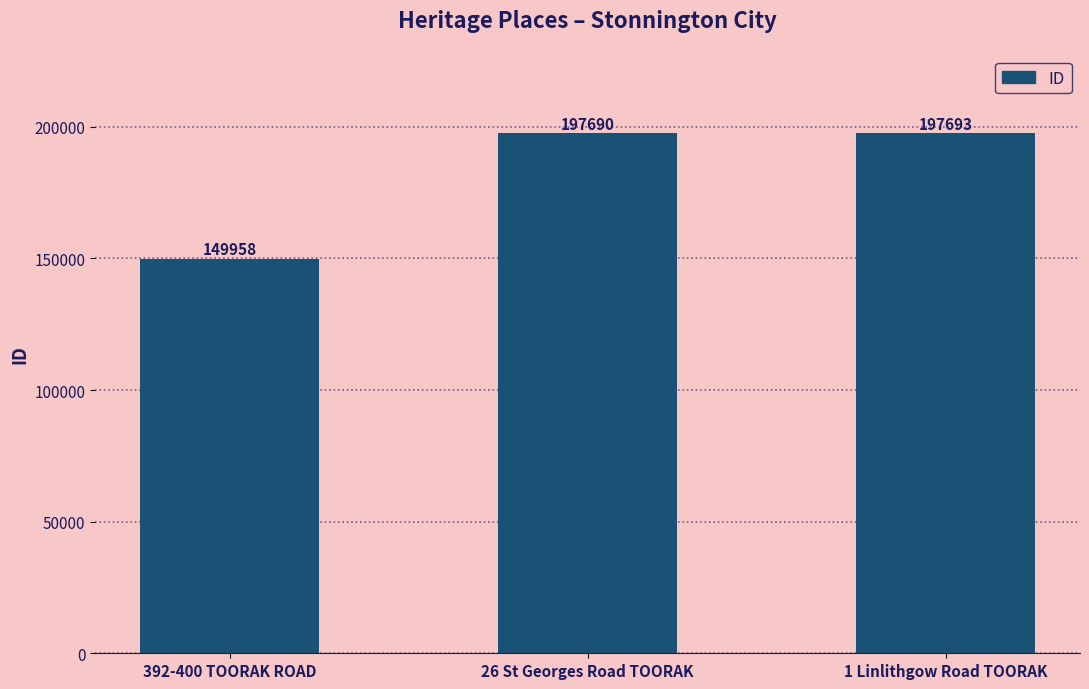

What value does the data have at 26 St Georges Road TOORAK?

197690